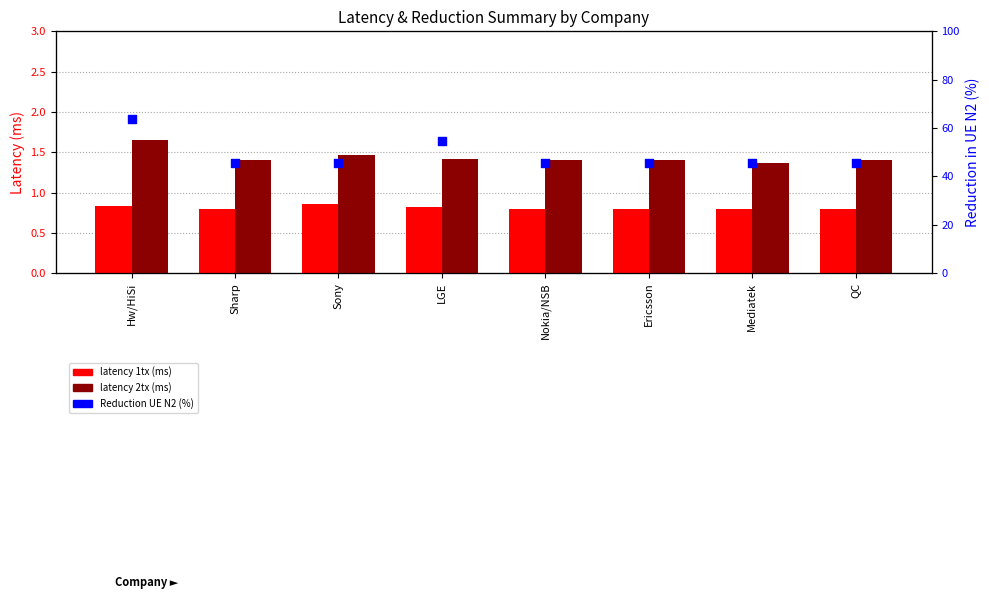

Which series has the largest total across all categories?

Reduction UE N2 (%)